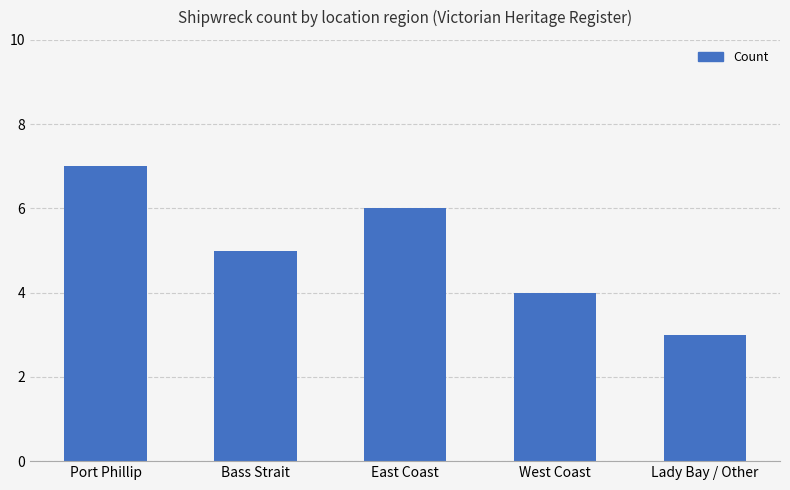

Reading left to right, list all the values displayed in this chart.

7	5	6	4	3